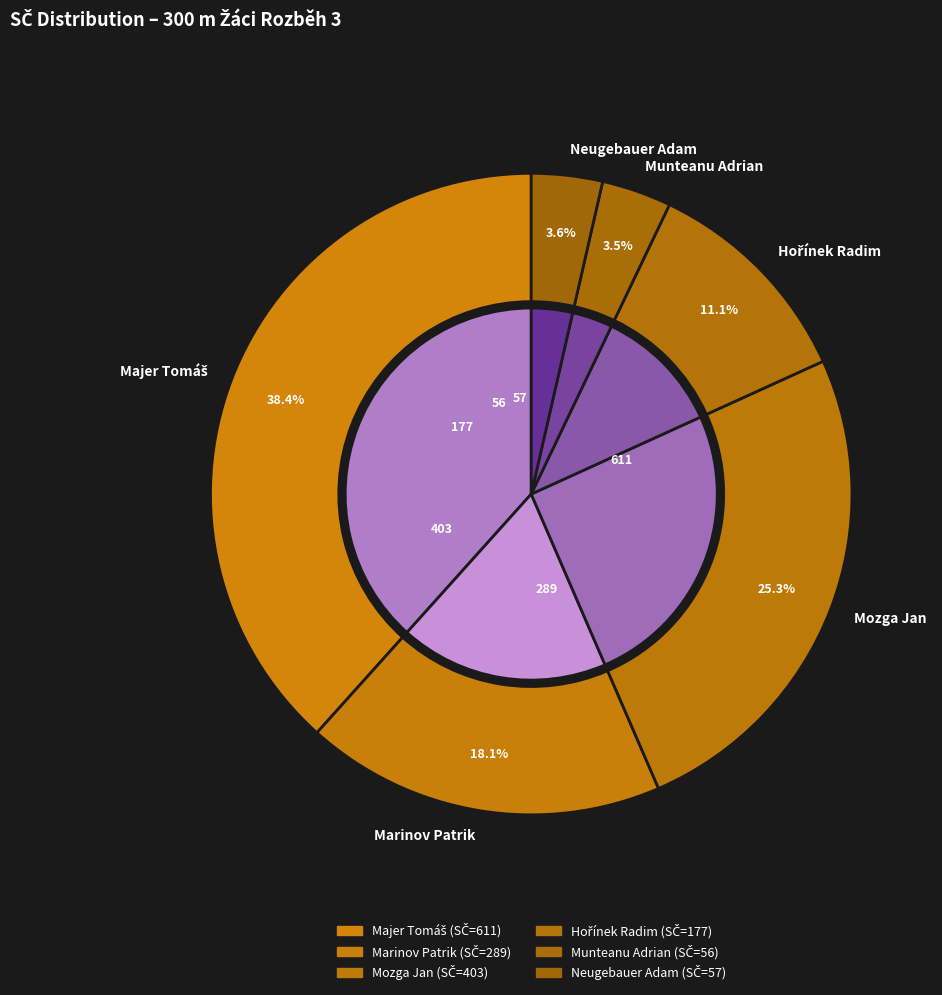

What percentage do Munteanu Adrian and Hořínek Radim together represent?

14.6%